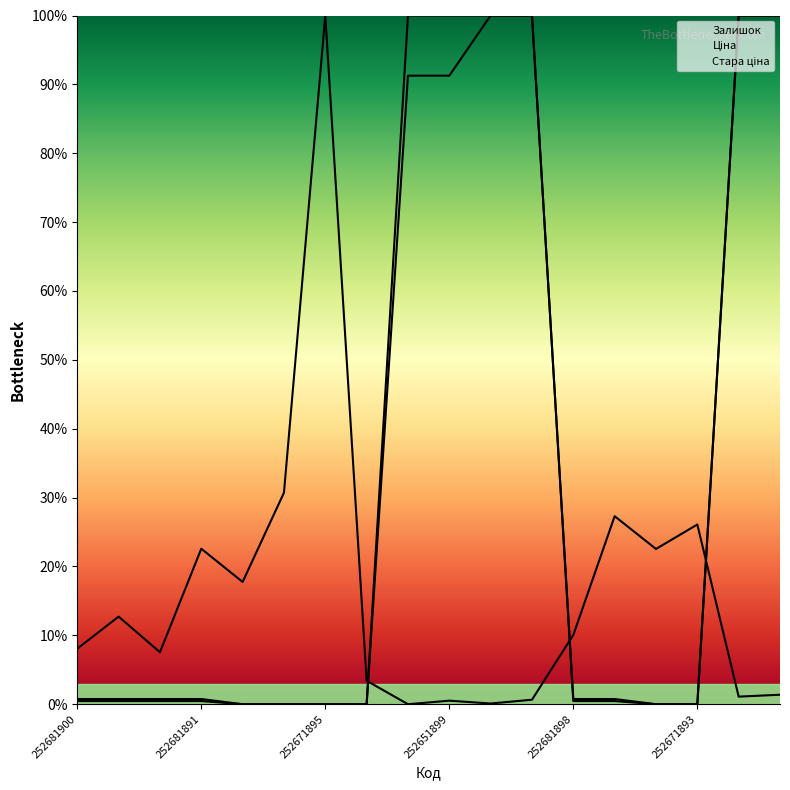

Which series changed the most between 252651899 and 13?

Залишок